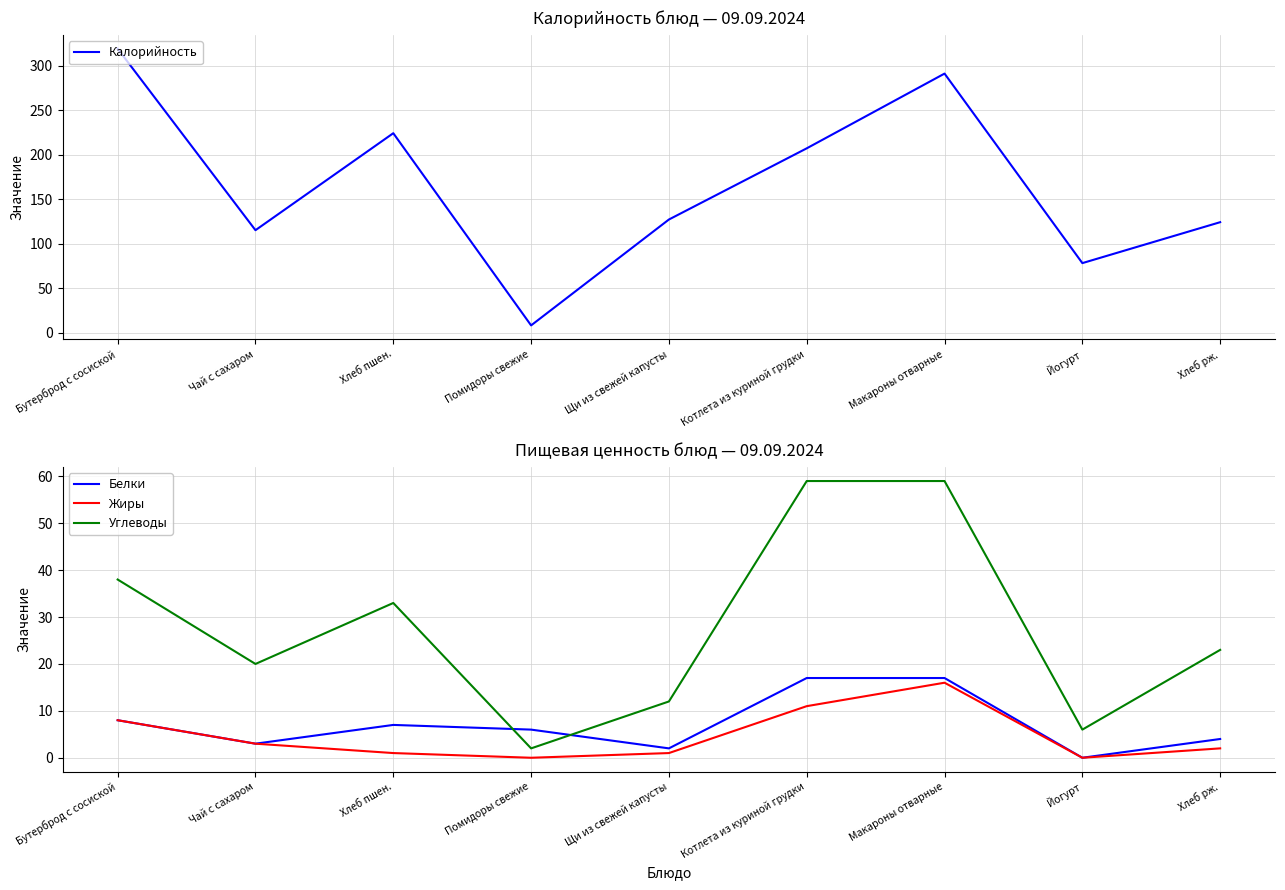

In Калорийность, how many points are lower than both neighbors (excluding endpoints)?

3